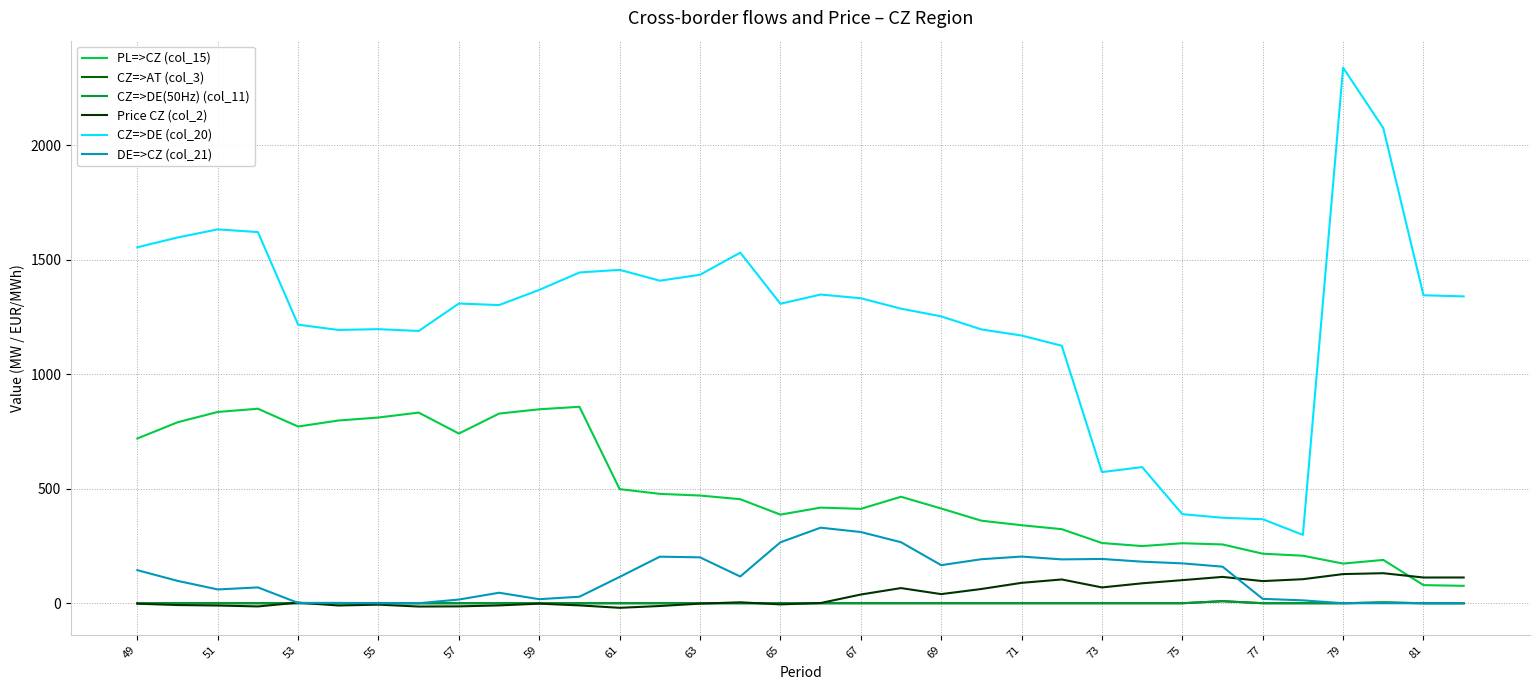

Does the chart display data point markers on the line(s)?

No